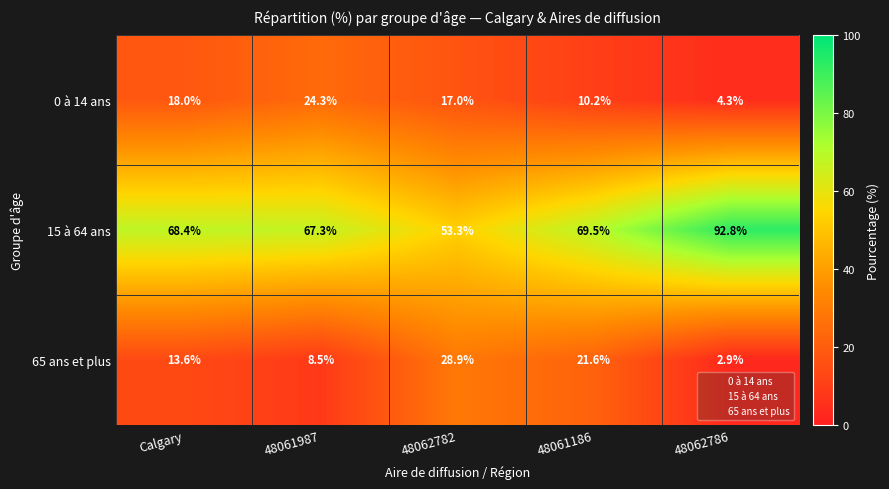

What is the difference between the second highest and minimum values in the 65 ans et plus series?

18.7